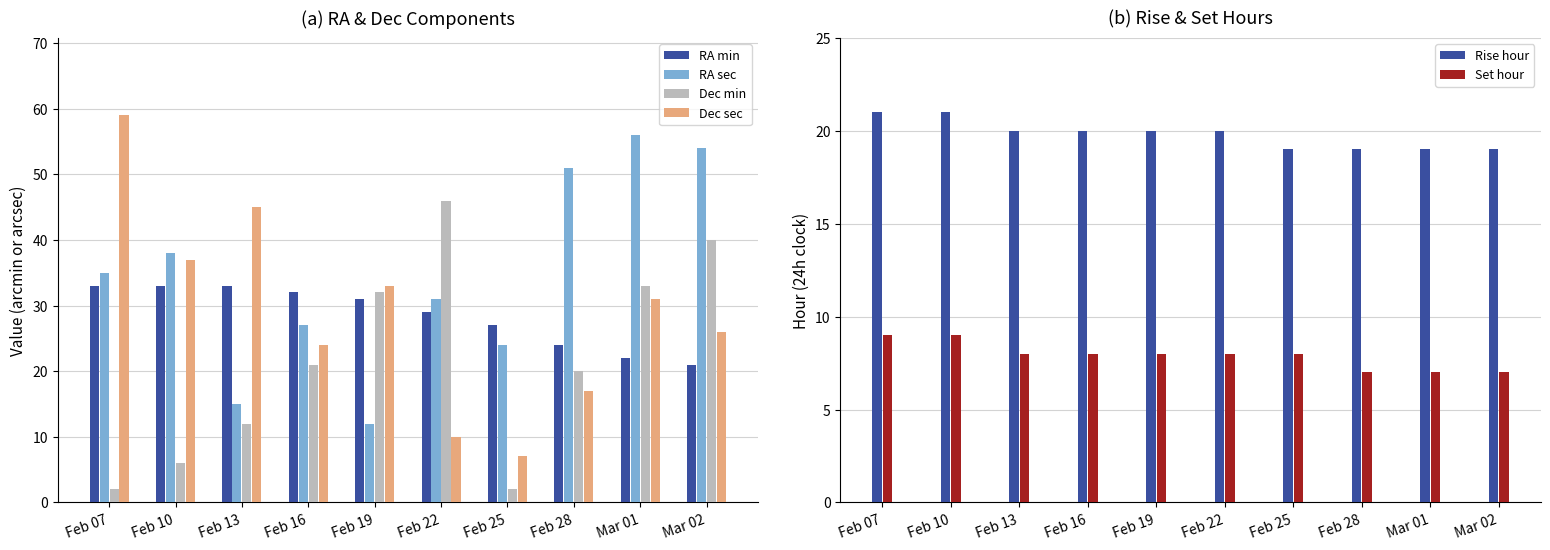

What is the lowest value of the Dec min series?

2